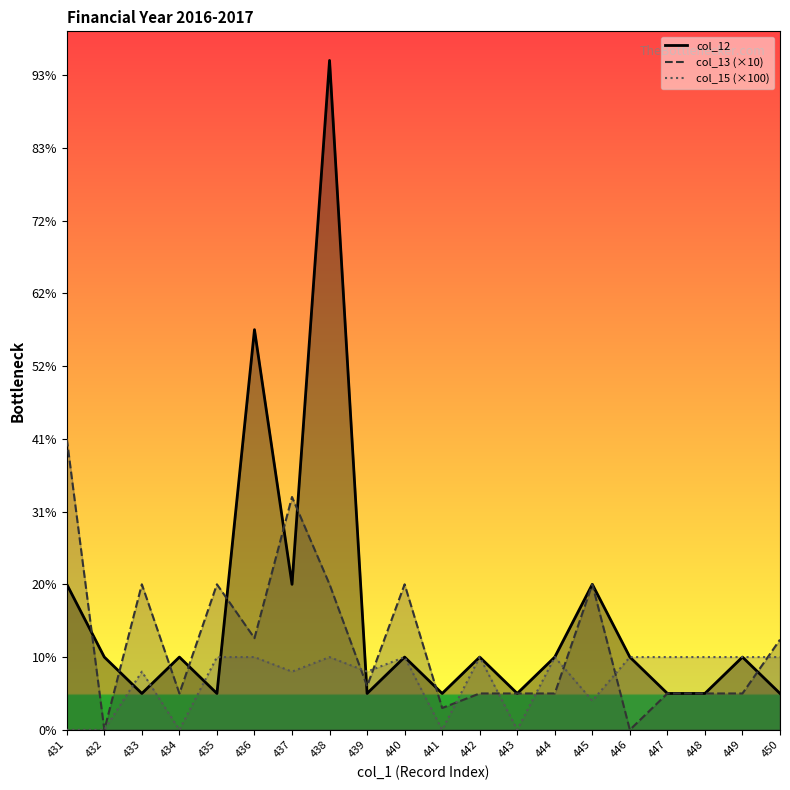

Where do col_15 and col_12 first cross each other?

432 and 433